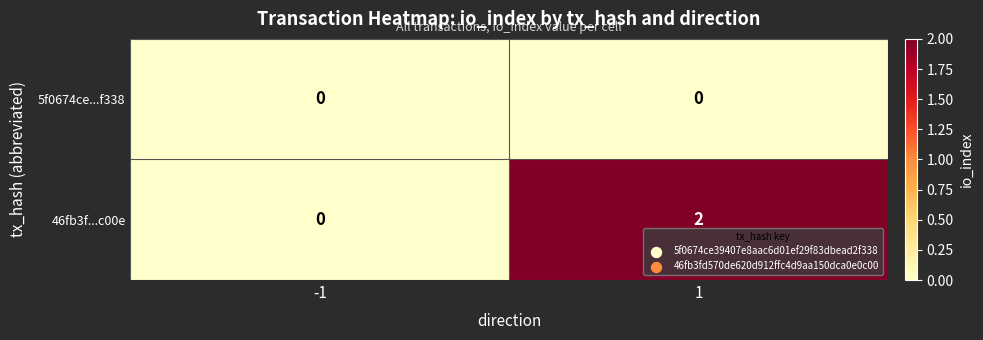

Which series has the widest spread of values?

46fb3f...c00e